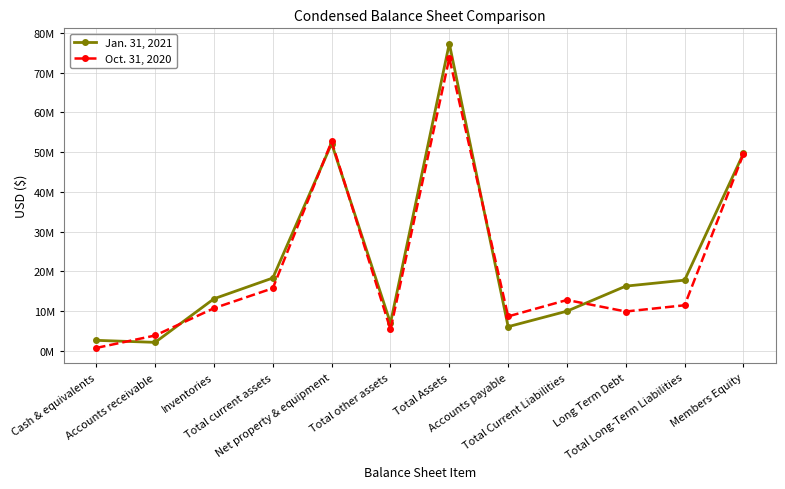

What is the total value across all series at Cash & equivalents?

3246037